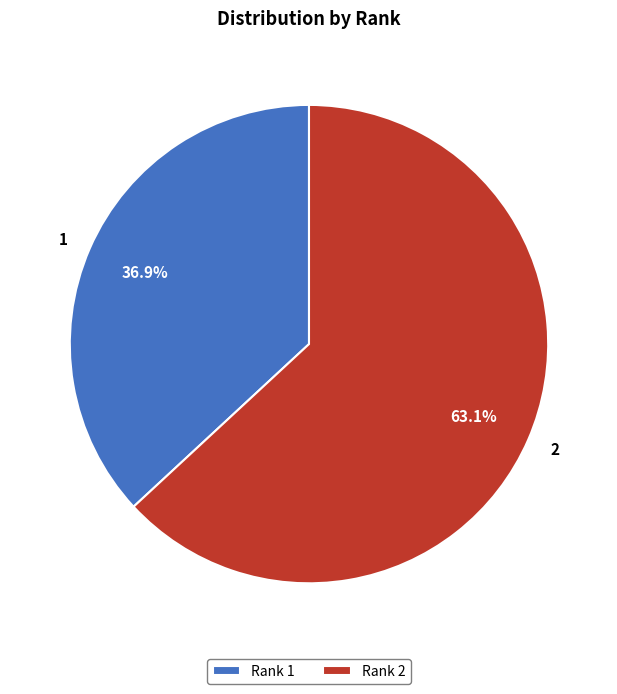

What is the smallest slice in the pie chart?

1